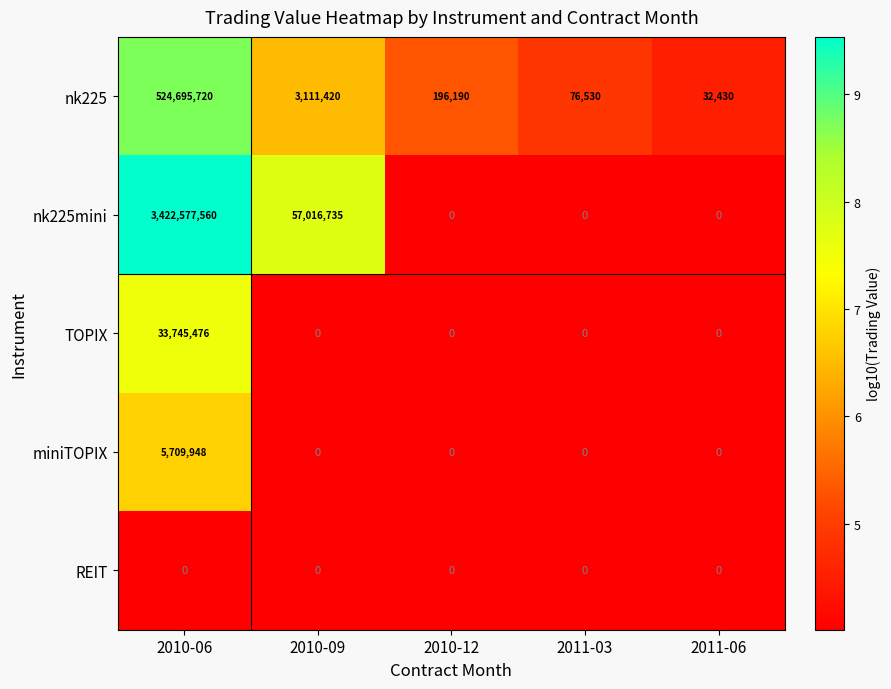

At how many categories does at least one series exceed 8?

5